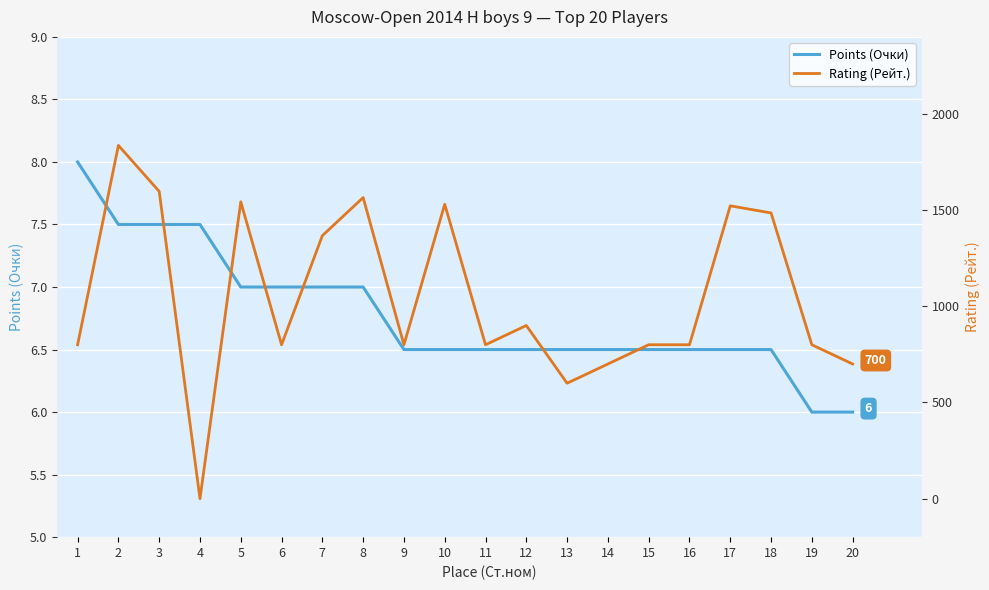

What is the average value of the Rating (Рейт.) series?

1047.2